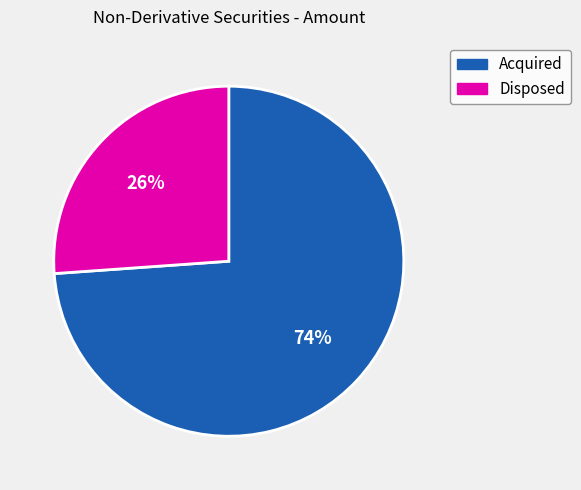

Is there a majority slice in this chart?

Yes